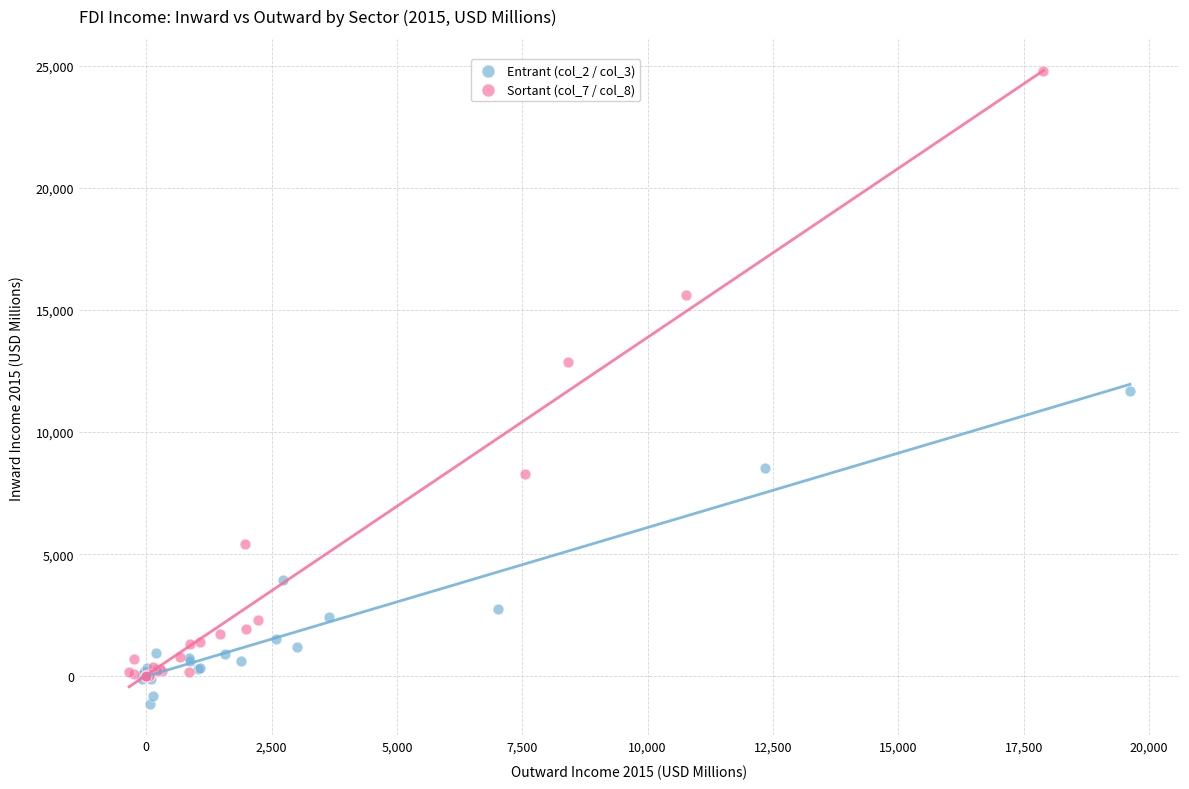

Which series contains the highest Y value?

Sortant (col_7 / col_8)